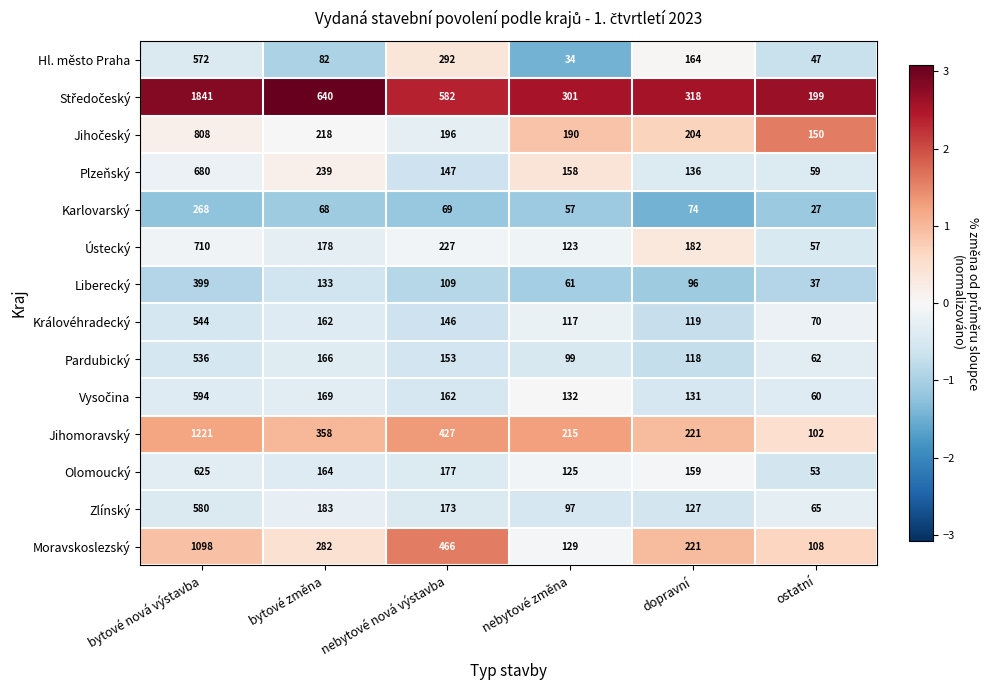

What is the difference between the maximum and minimum values in the Hl. město Praha series?

538